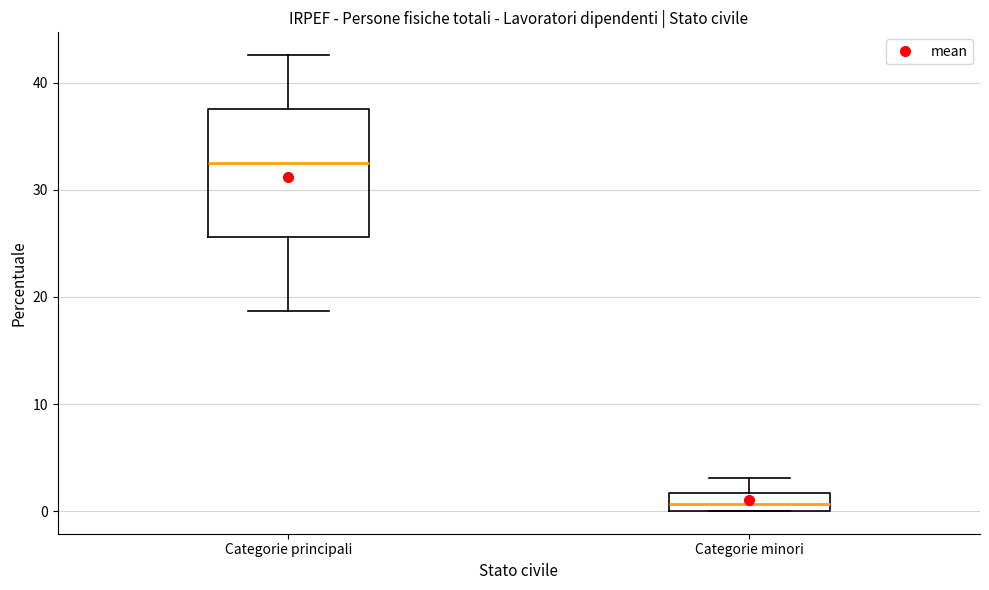

Reading left to right, transcribe this box plot: for each box, give where its median line is, the range the box spans, and where its two whiskers end, as read against the y-axis. The values are not printed on the chart, so give them approximately, as read against the axis.

Categorie principali: median 32, box 26 to 38, whiskers 19 to 43
Categorie minori: median 1, box 0 to 2, whiskers 0 to 3